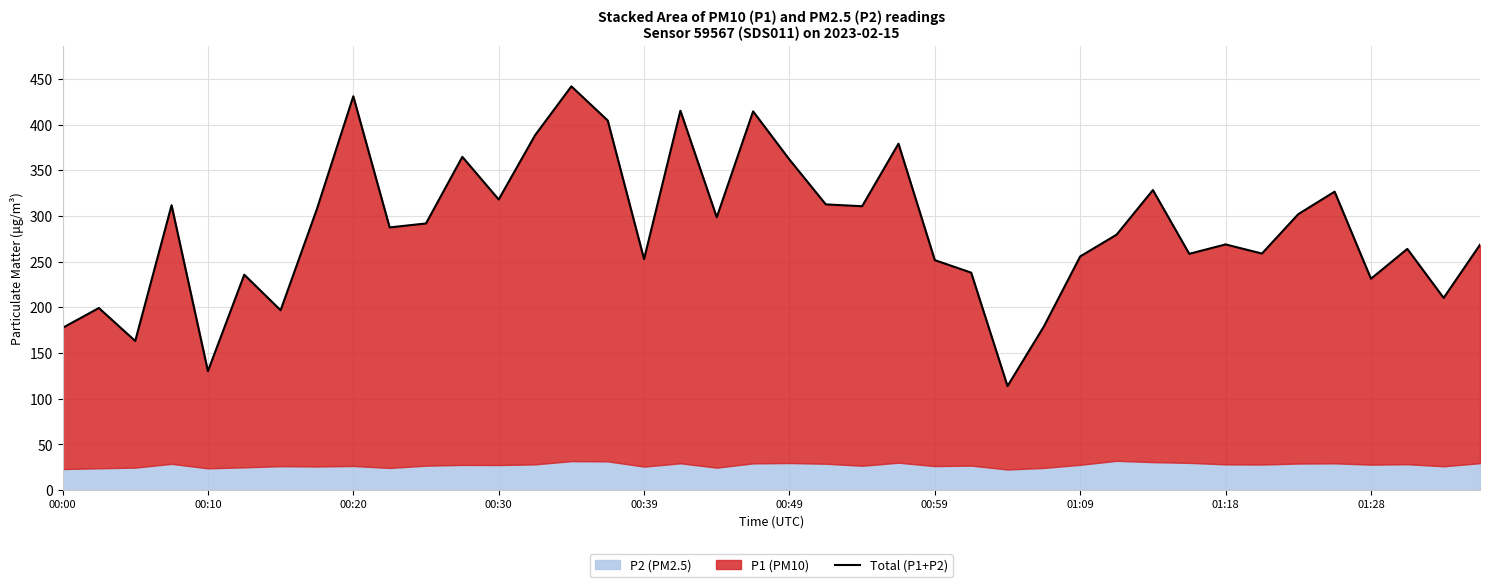

What is the difference between the maximum and minimum values?

328.0